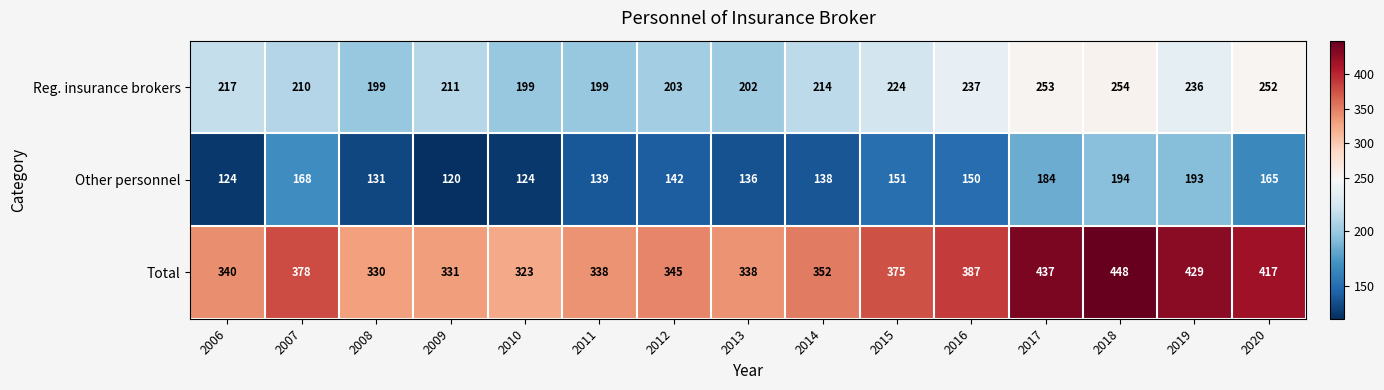

At which category is the sum across all series the highest?

2018